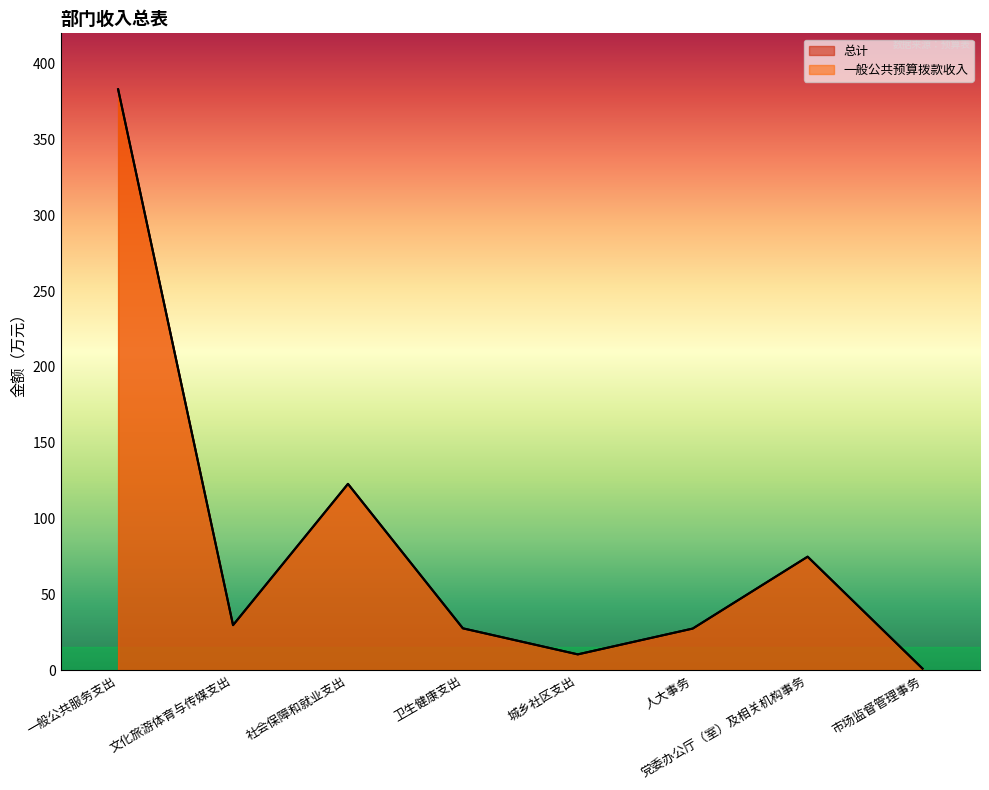

What is the value of the 总计 point at the 5th from the left?

10.4